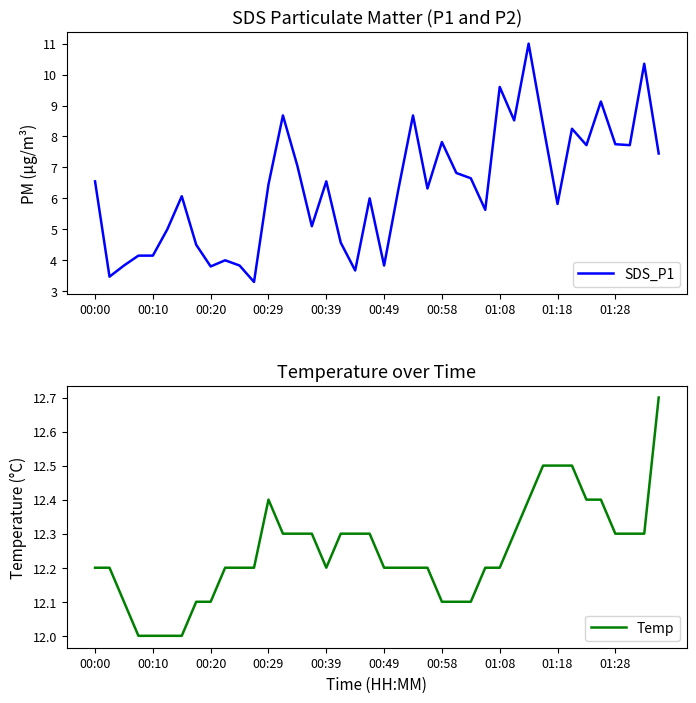

The value of Temp at 00:20 is 12.1. True or false?

True